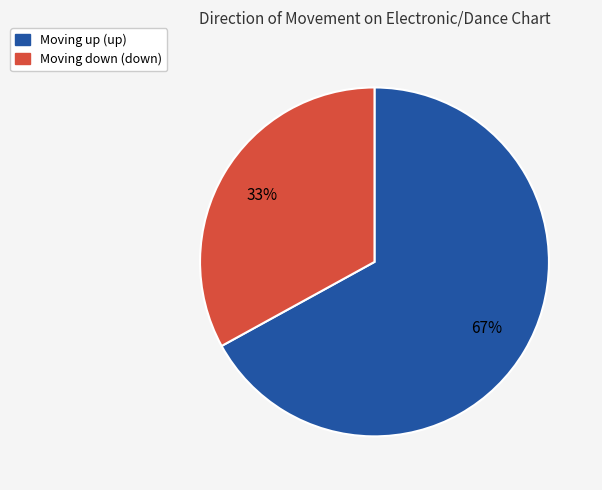

To the nearest percent, what is the average slice percentage?

50%